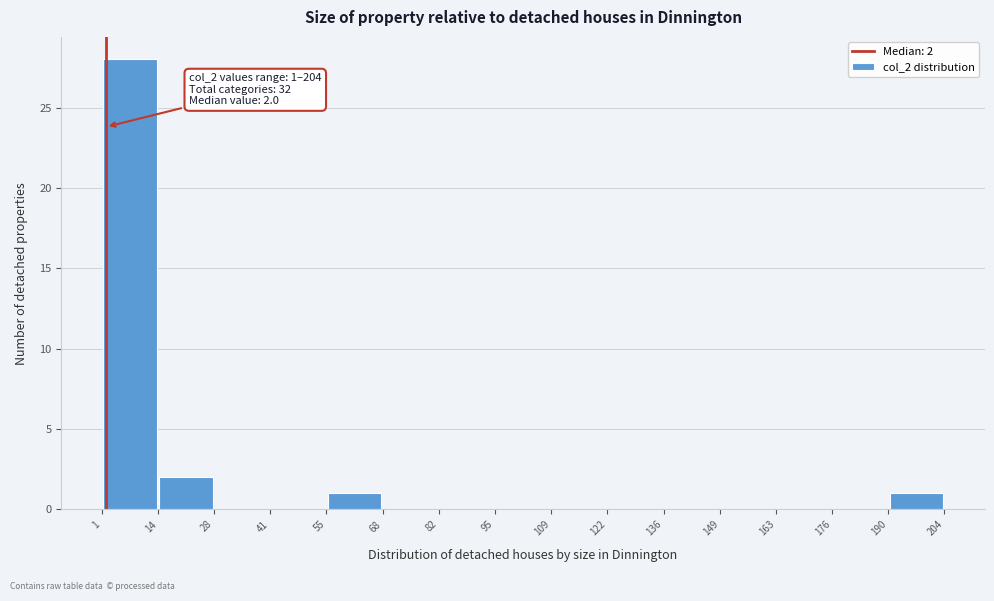

Which range on the x-axis has the tallest bar?

1 to 14